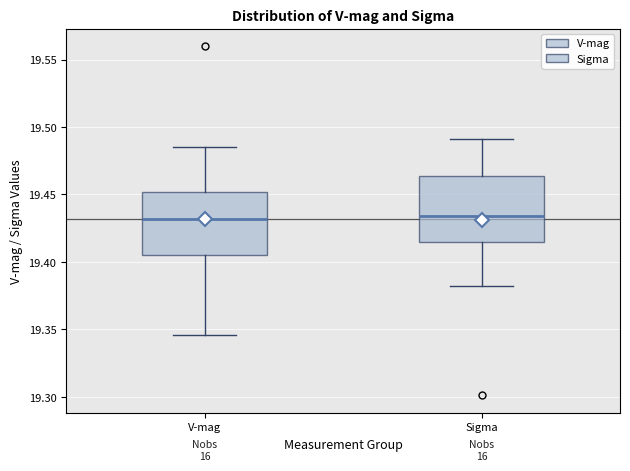

Reading left to right, transcribe this box plot: for each box, give where its median line is, the range the box spans, and where its two whiskers end, as read against the y-axis. The values are not printed on the chart, so give them approximately, as read against the axis.

V-mag: median 19.430, box 19.405 to 19.450, whiskers 19.345 to 19.485
Sigma: median 19.435, box 19.415 to 19.465, whiskers 19.380 to 19.490